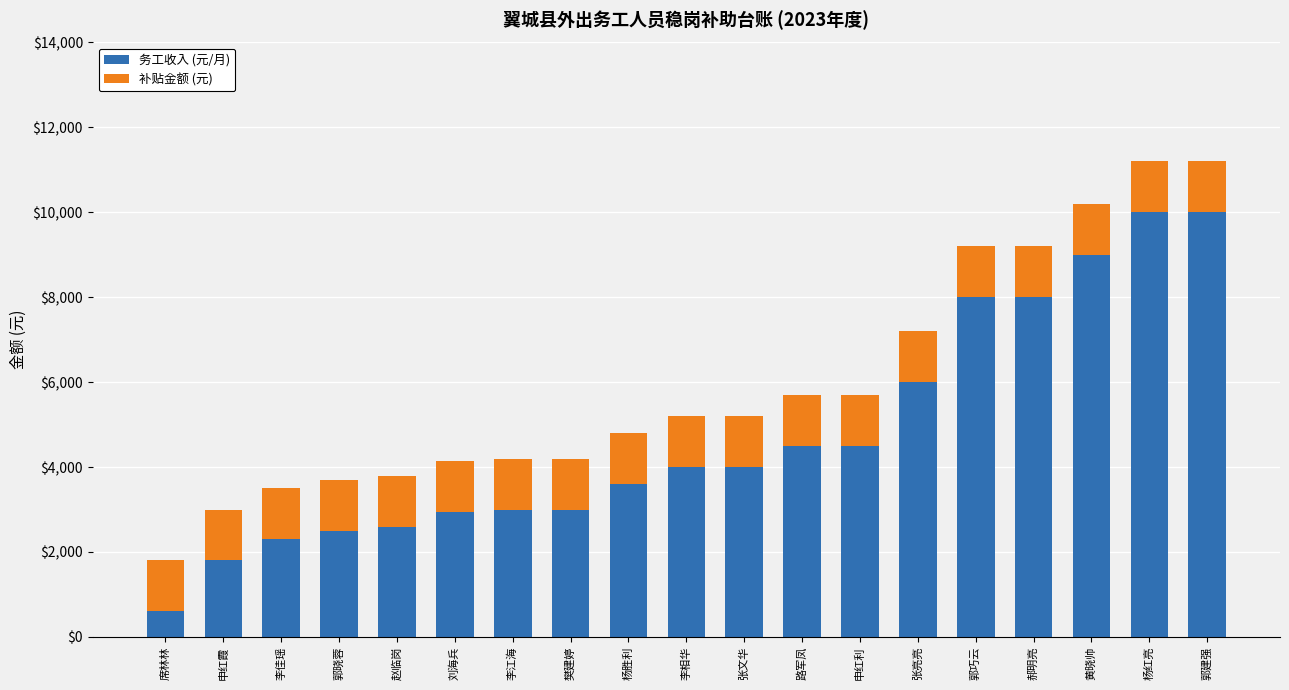

What is the average value of the 务工收入 (元/月) series?

4755